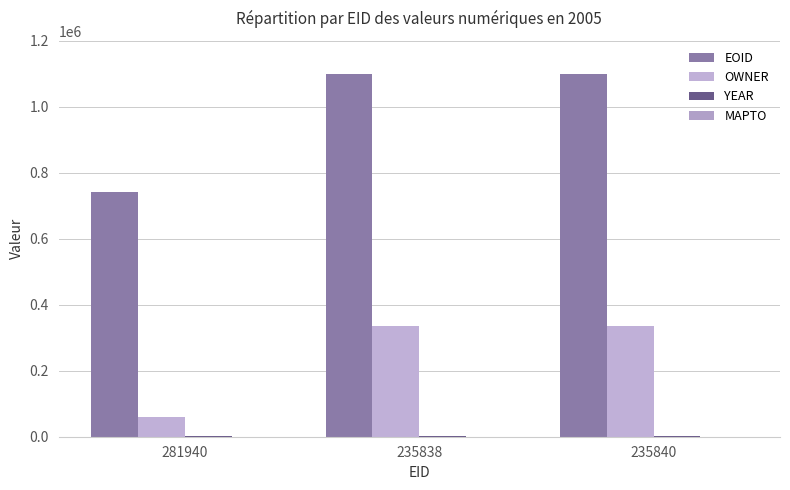

Which series has the largest total across all categories?

EOID